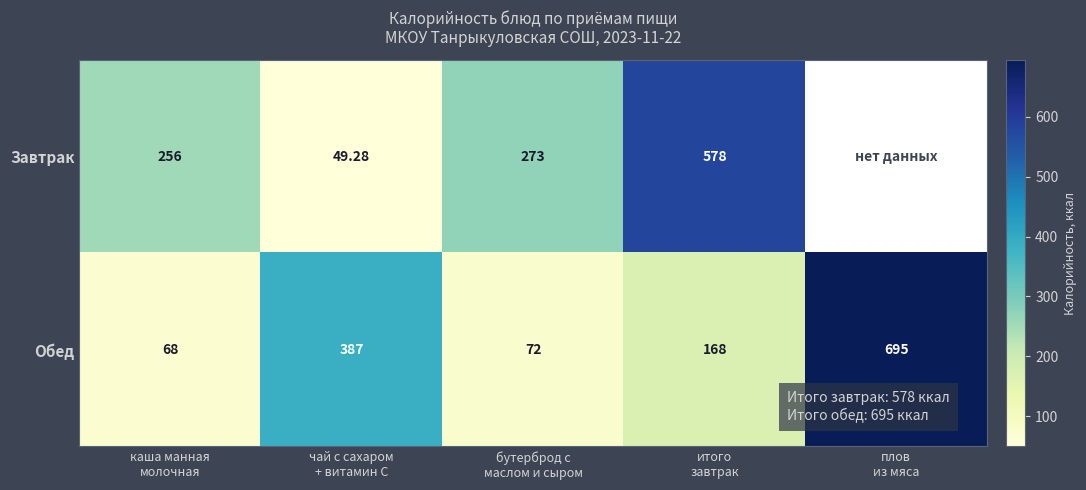

At which category is the sum across all series the highest?

итого
завтрак